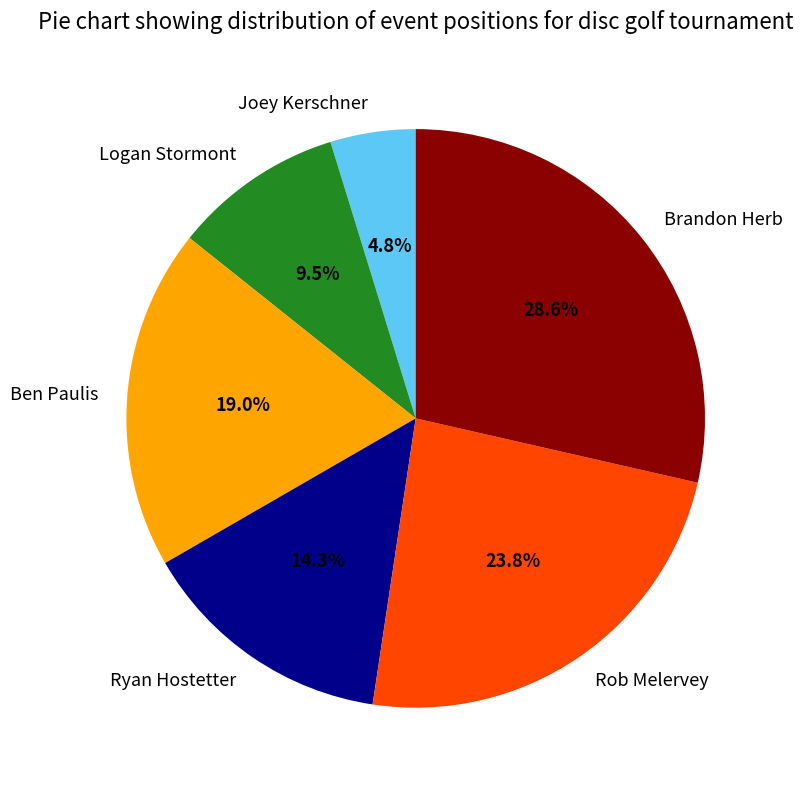

Combined, what portion of the pie is Ben Paulis and Brandon Herb?

47.6%